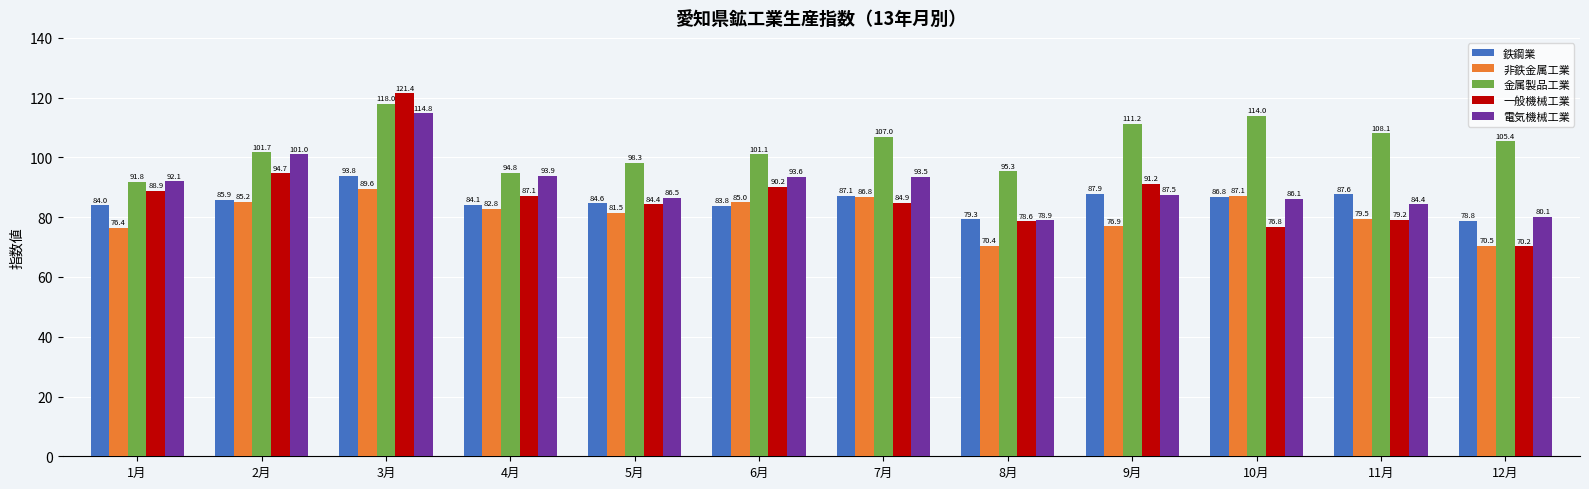

What is the difference between the 金属製品工業 values at 11月 and 4月?

13.3